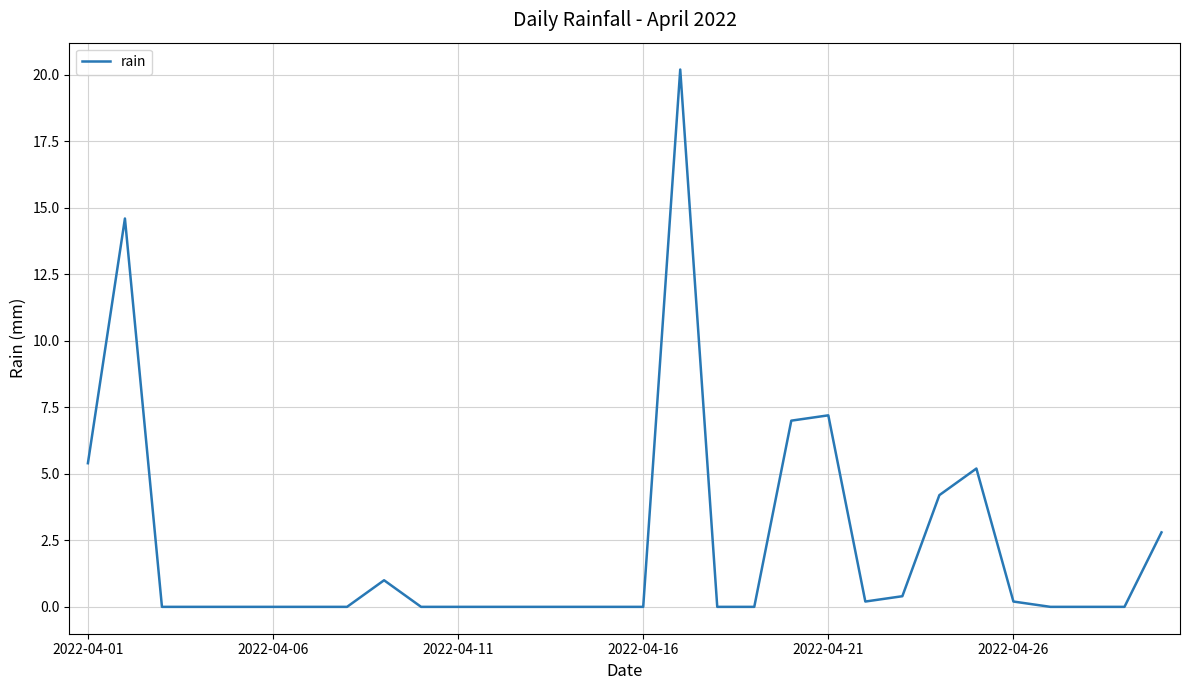

What is the greatest value displayed?

20.2